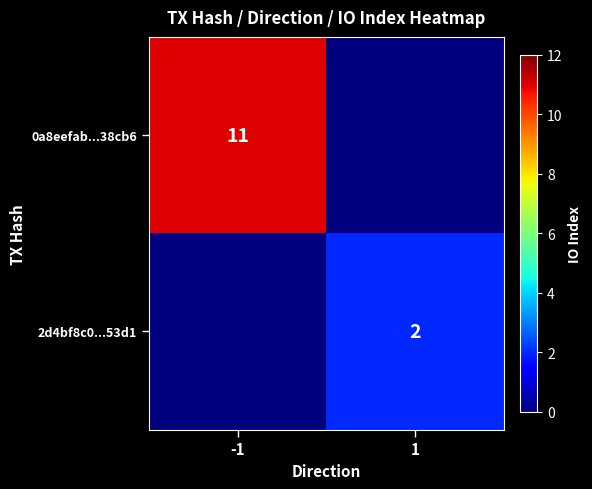

What is the spread (max minus min) of values at 1?

2